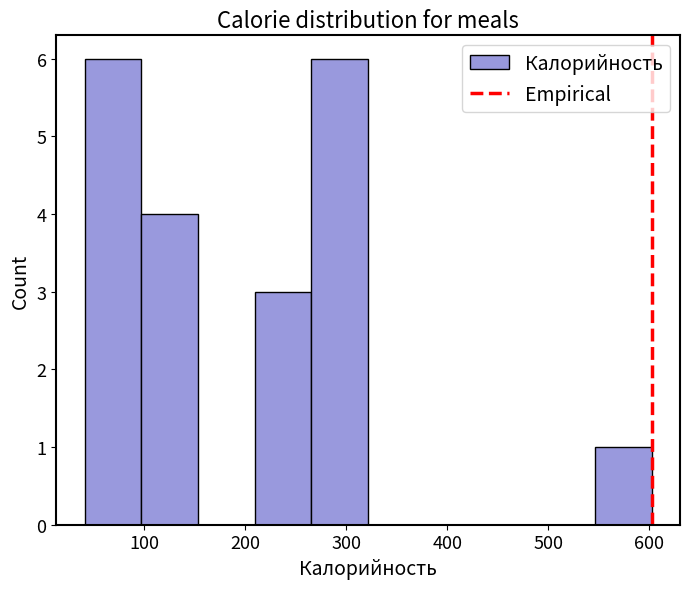

What is the height of the bar covering 550 to 600 on the x-axis? Neither the bar edges nor the heights are printed on the chart, so give them approximately, as read against the axes.

1